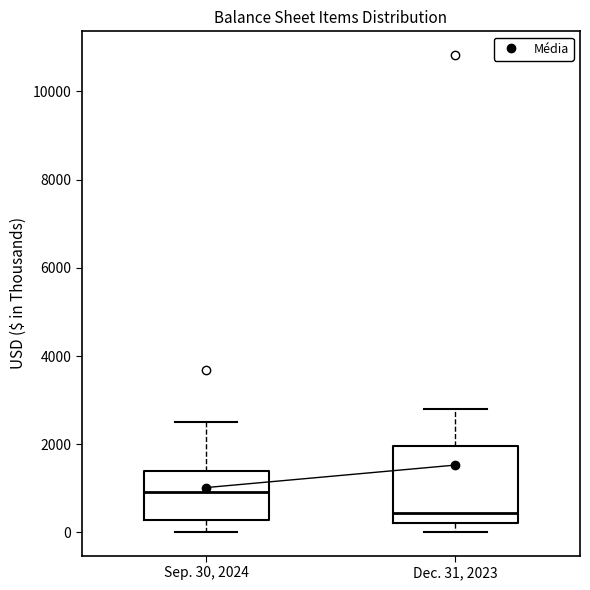

Reading left to right, transcribe this box plot: for each box, give where its median line is, the range the box spans, and where its two whiskers end, as read against the y-axis. The values are not printed on the chart, so give them approximately, as read against the axis.

Sep. 30, 2024: median 1000, box 200 to 1400, whiskers 0 to 2600
Dec. 31, 2023: median 400, box 200 to 2000, whiskers 0 to 2800